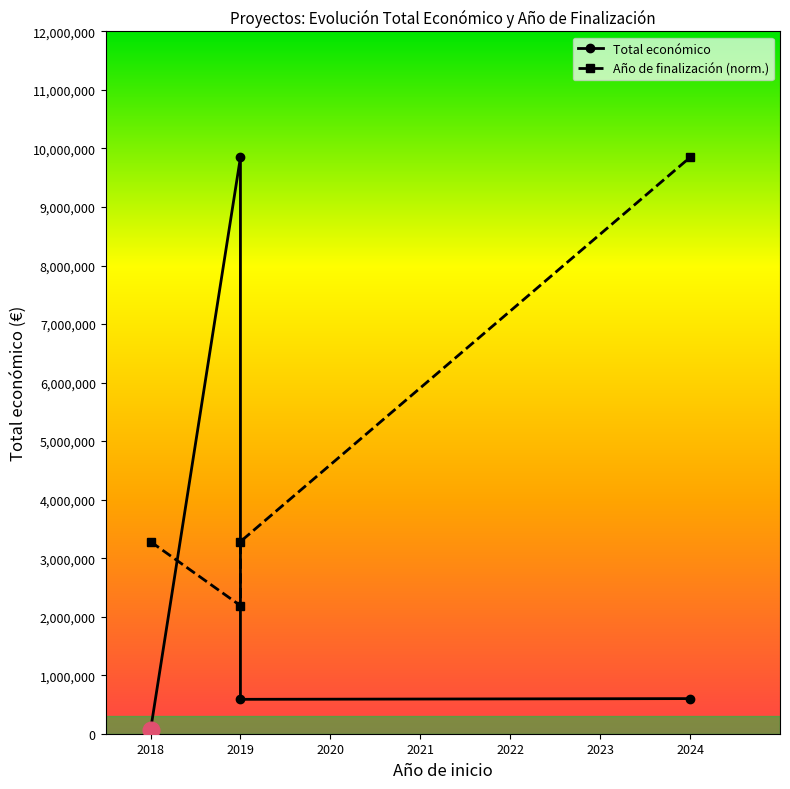

True or false: Año de finalización (norm.) has a value of 5096835.8 at 2018.

False